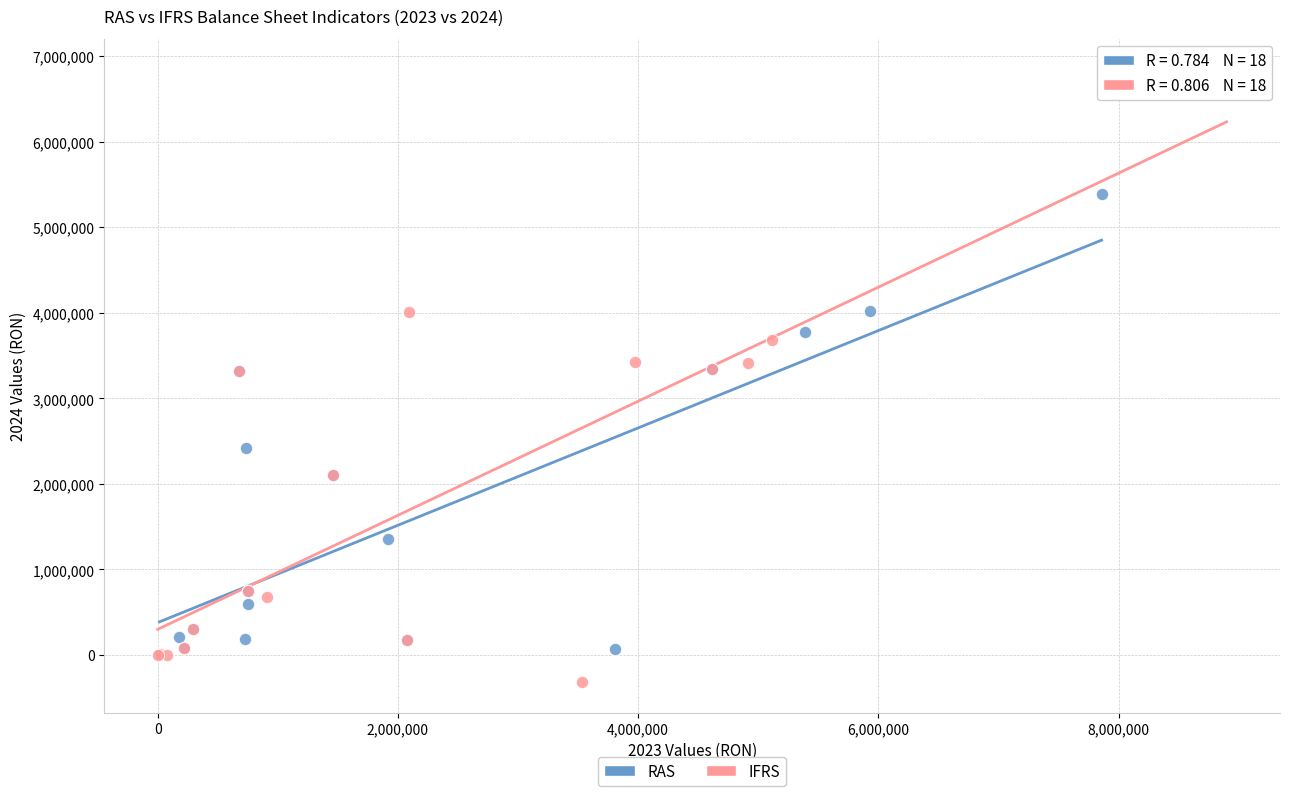

Which series contains the lowest Y value?

IFRS